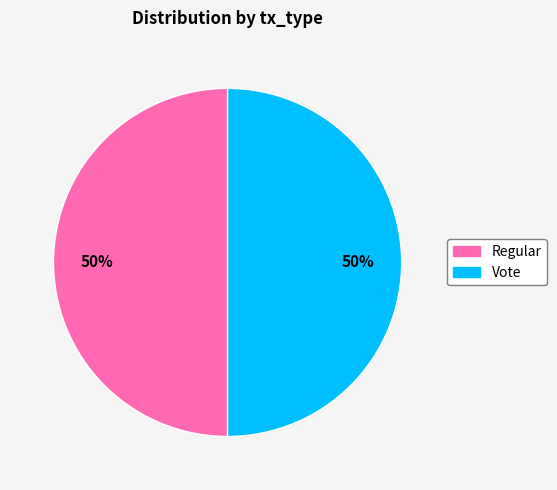

Count the number of slices in the pie.

2